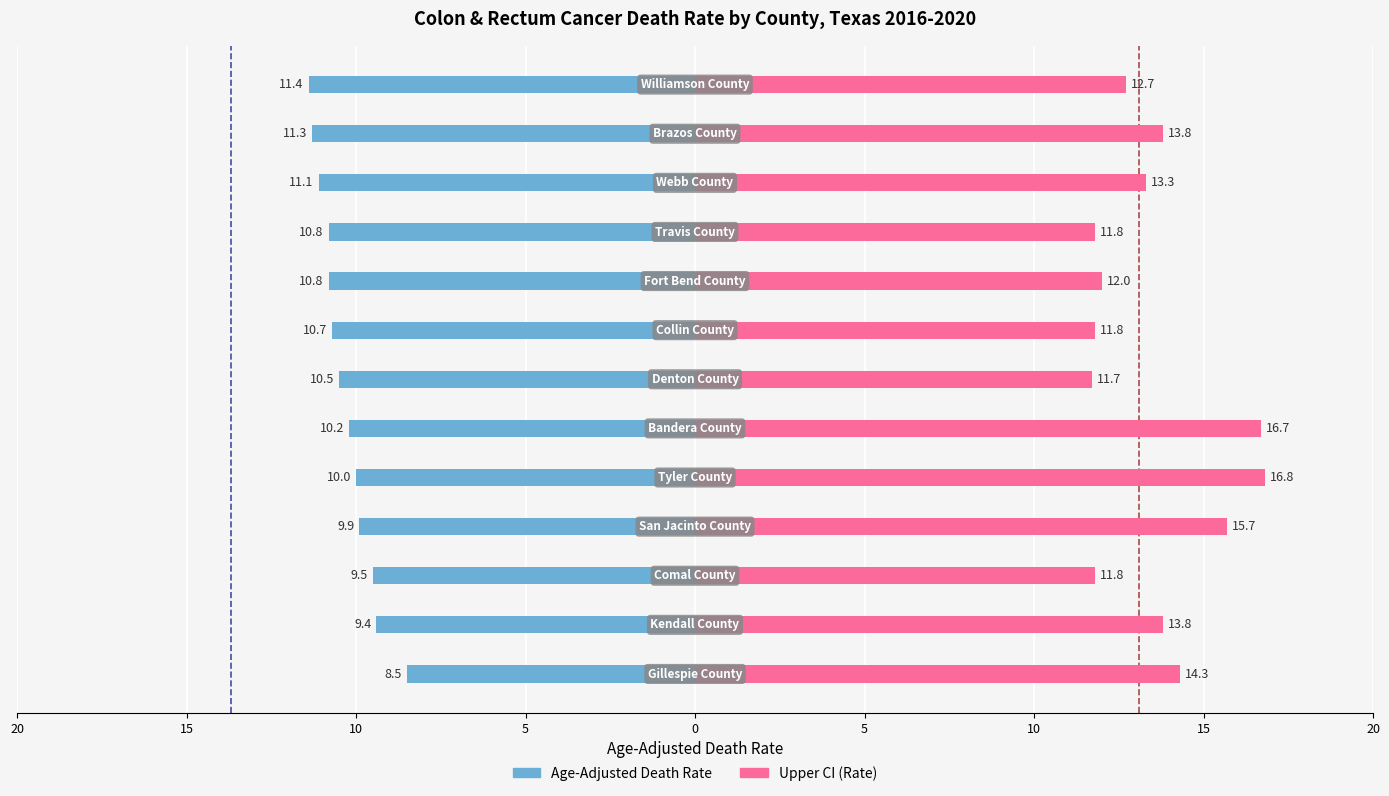

What position from the left is Webb County?

11